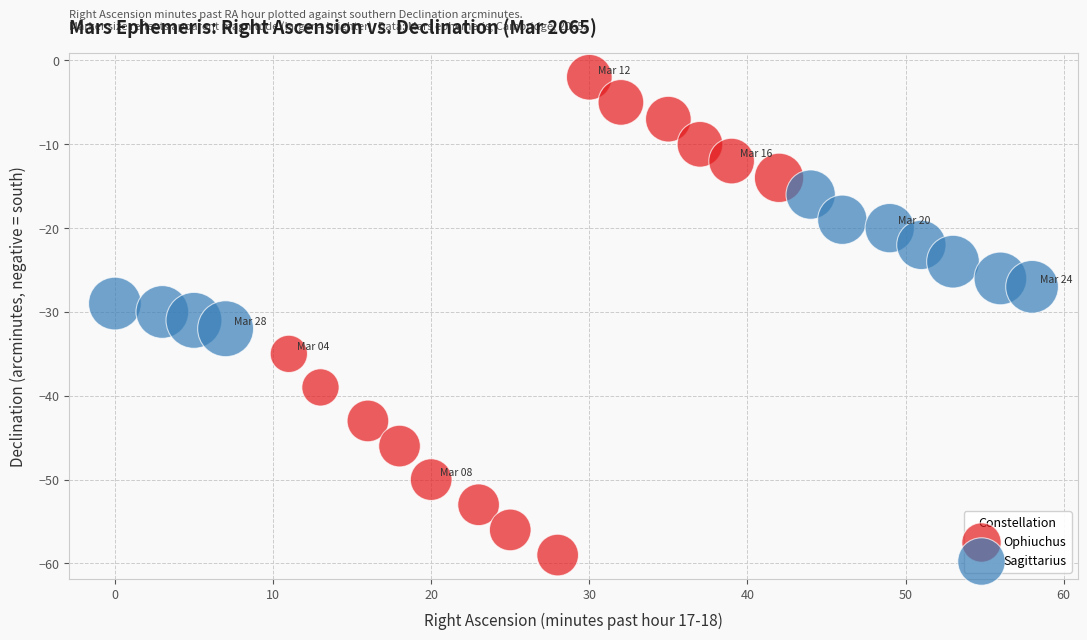

Which series has the largest Y range (max minus min)?

Ophiuchus